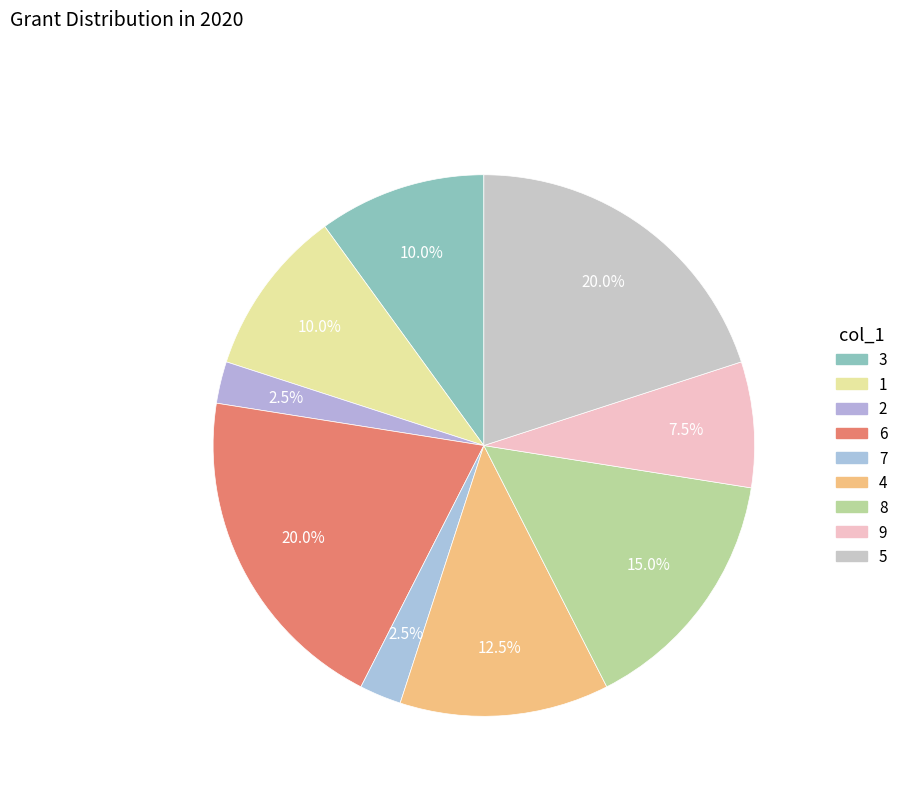

How many slices are in this pie chart?

9